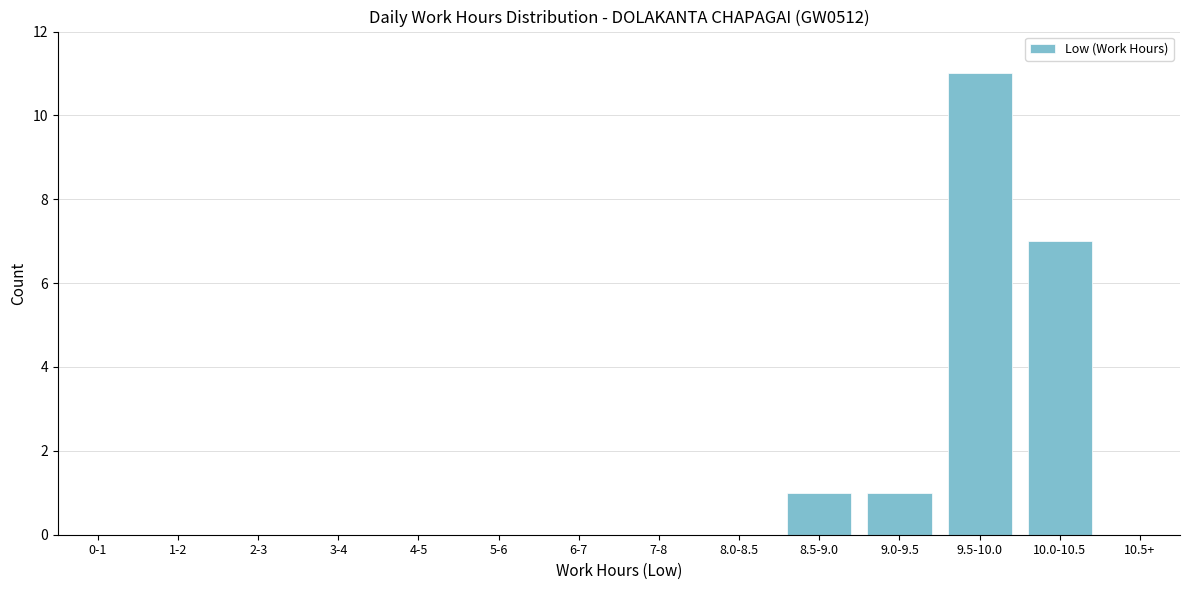

Reading right to left, transcribe all the data shown in this chart.

10.5+=0	10.0-10.5=7	9.5-10.0=11	9.0-9.5=1	8.5-9.0=1	8.0-8.5=0	7-8=0	6-7=0	5-6=0	4-5=0	3-4=0	2-3=0	1-2=0	0-1=0